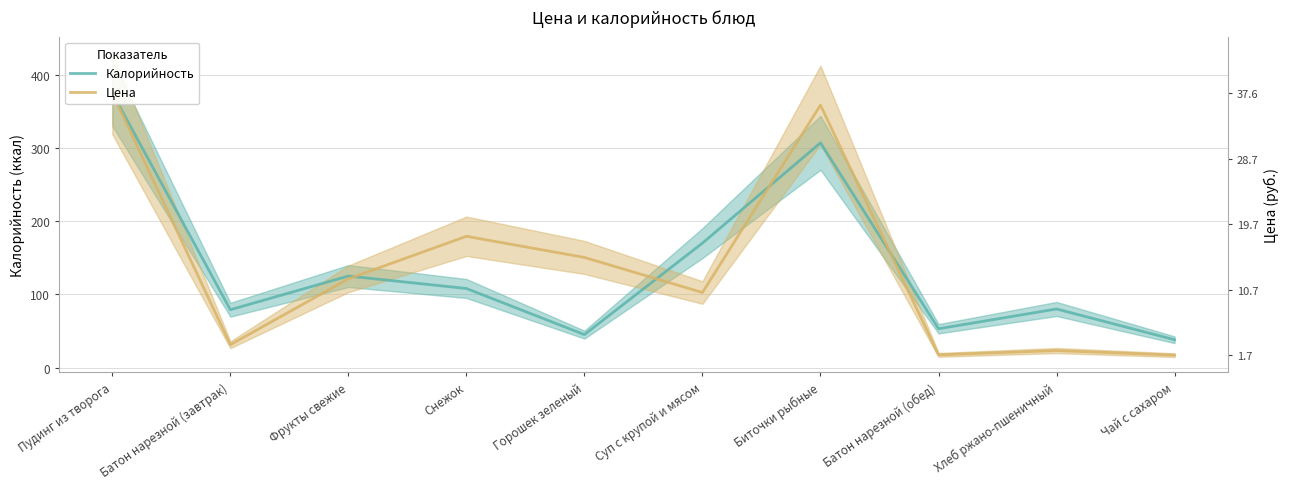

What is the difference between the highest and lowest values at Фрукты свежие?

3.9